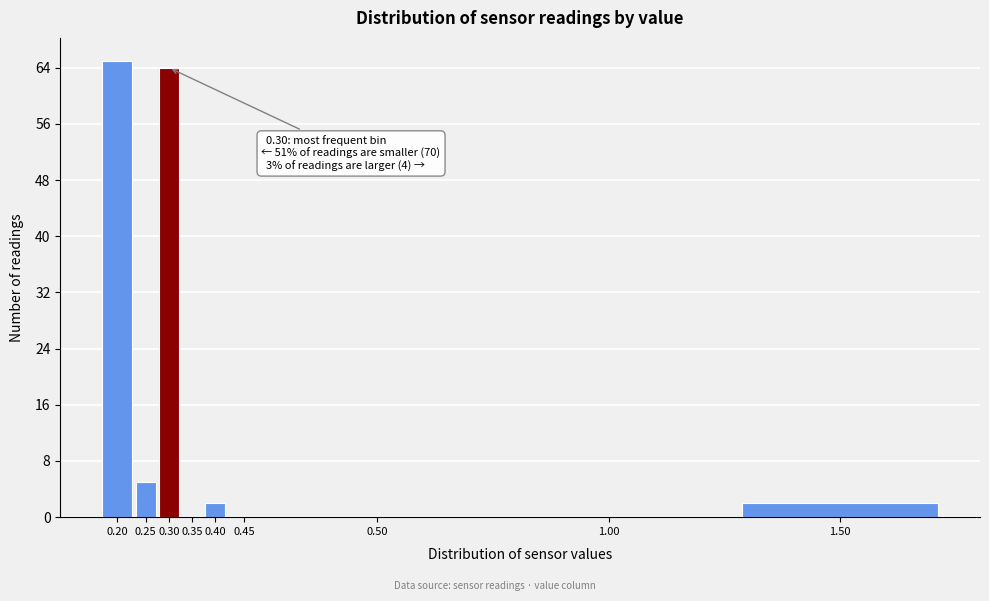

Reading left to right, list all the values displayed in this chart.

0.20=65	0.25=5	0.30=64	0.35=0	0.40=2	0.45=0	0.50=0	1.00=0	1.50=2